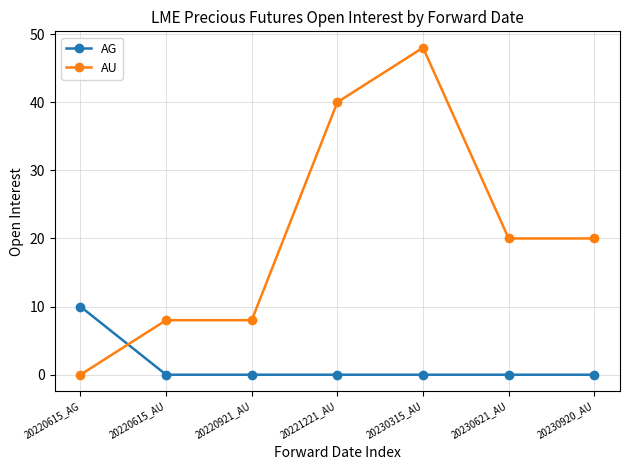

What is the total value across all series at 20220615_AG?

10